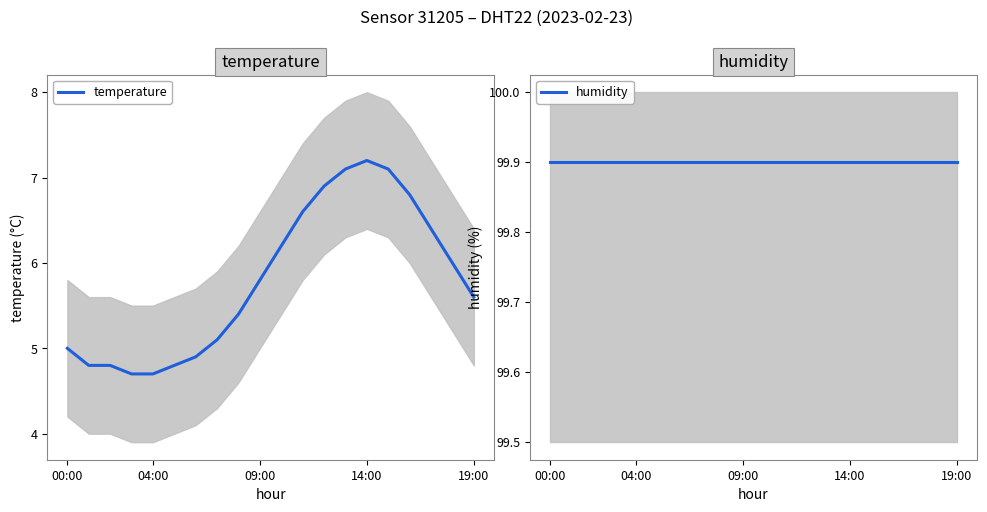

What is the lowest value of the humidity series?

99.9